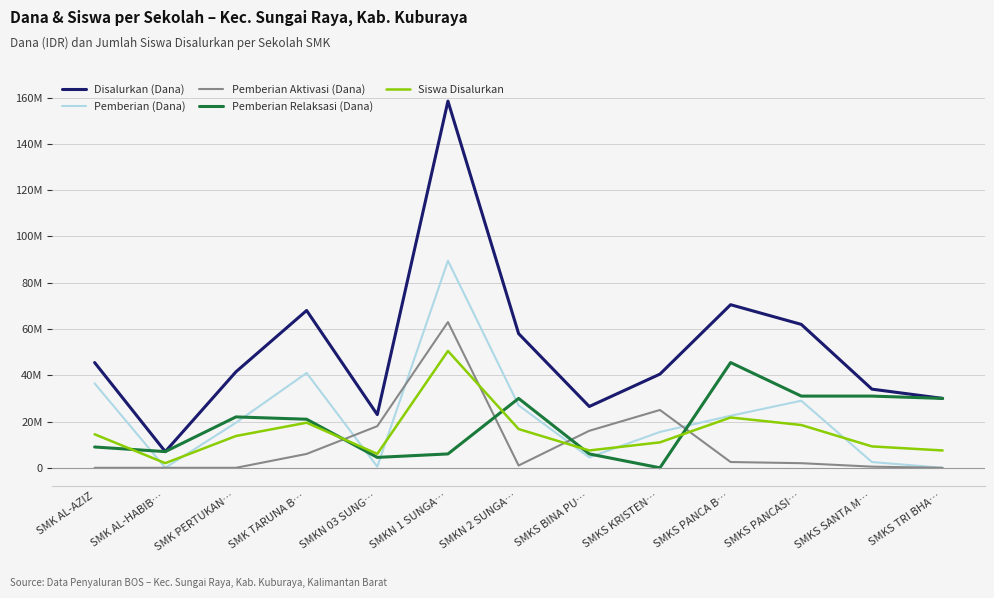

Does the chart have visible grid lines?

Yes